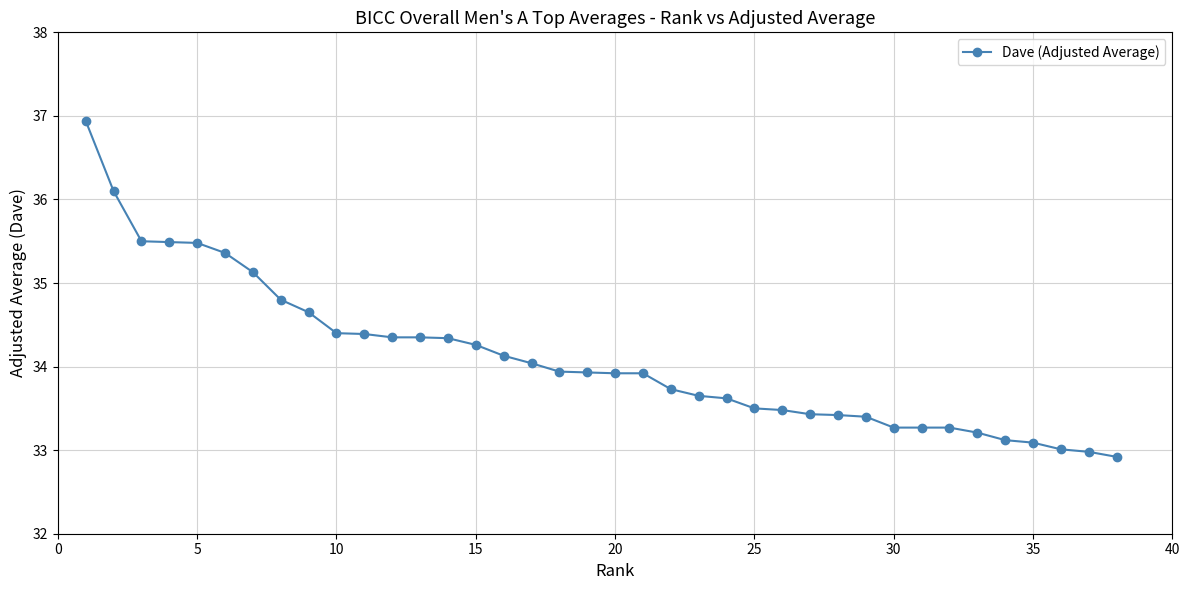

What is the difference between the maximum and minimum values?

4.0